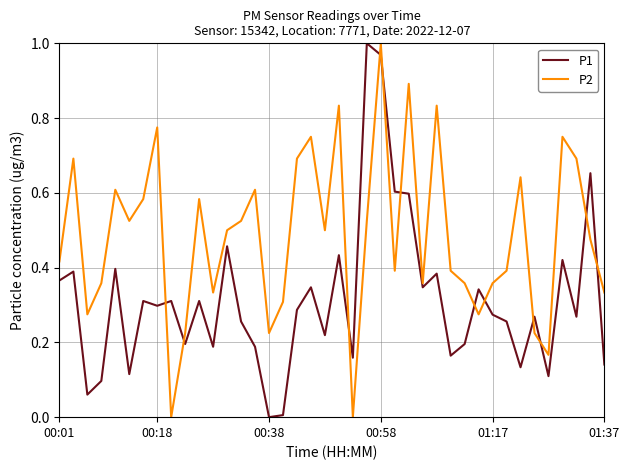

Which series has the largest total across all categories?

P2